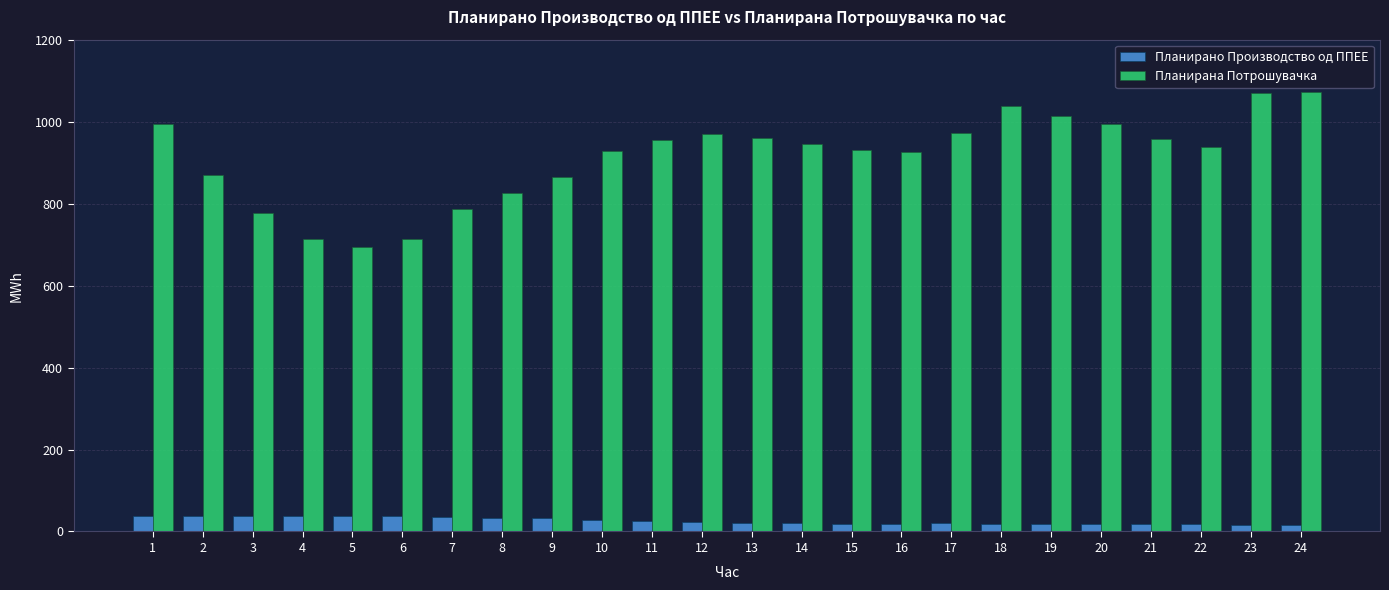

What is the maximum value for Планирано Производство од ППЕЕ?

38.9